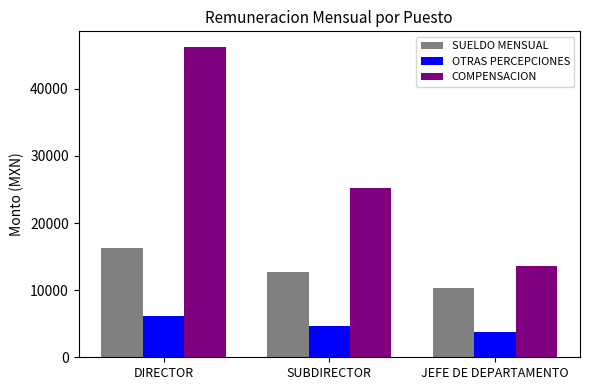

What are all the series names shown in the legend?

SUELDO MENSUAL, OTRAS PERCEPCIONES, COMPENSACION